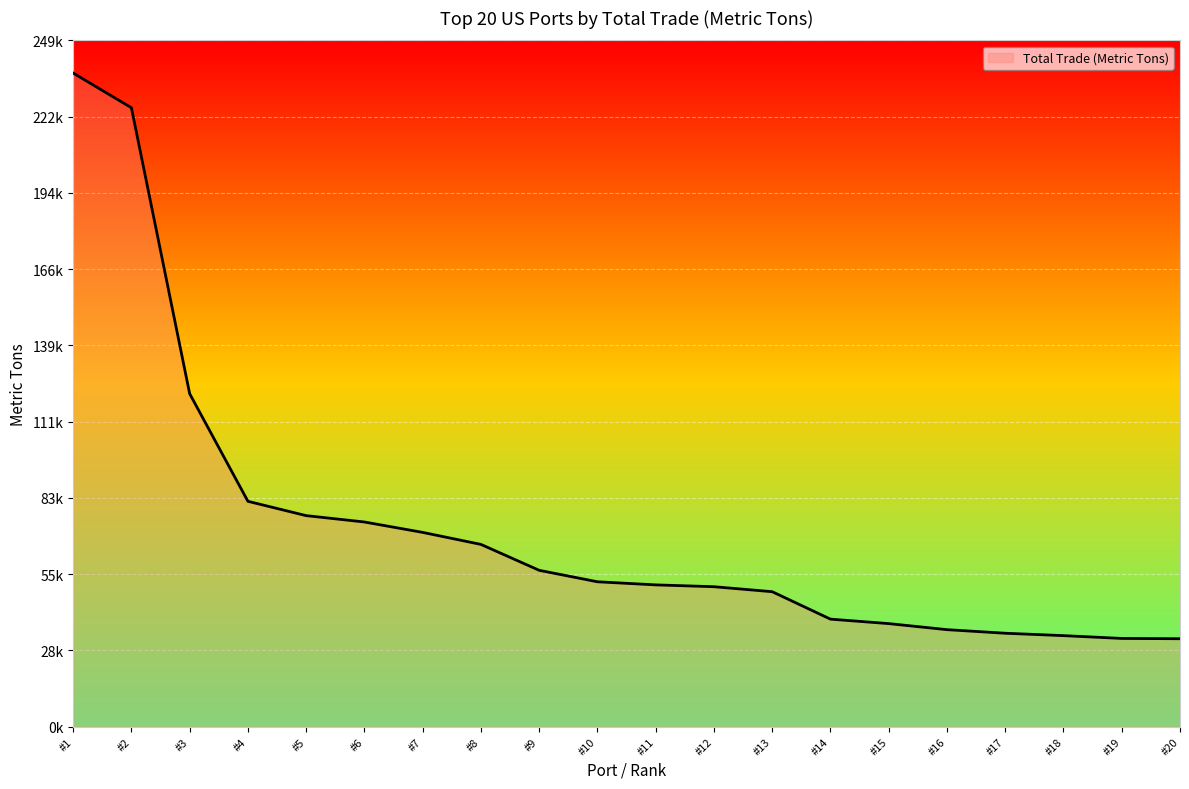

What is the change in value from #7 to #9?

-13787.3